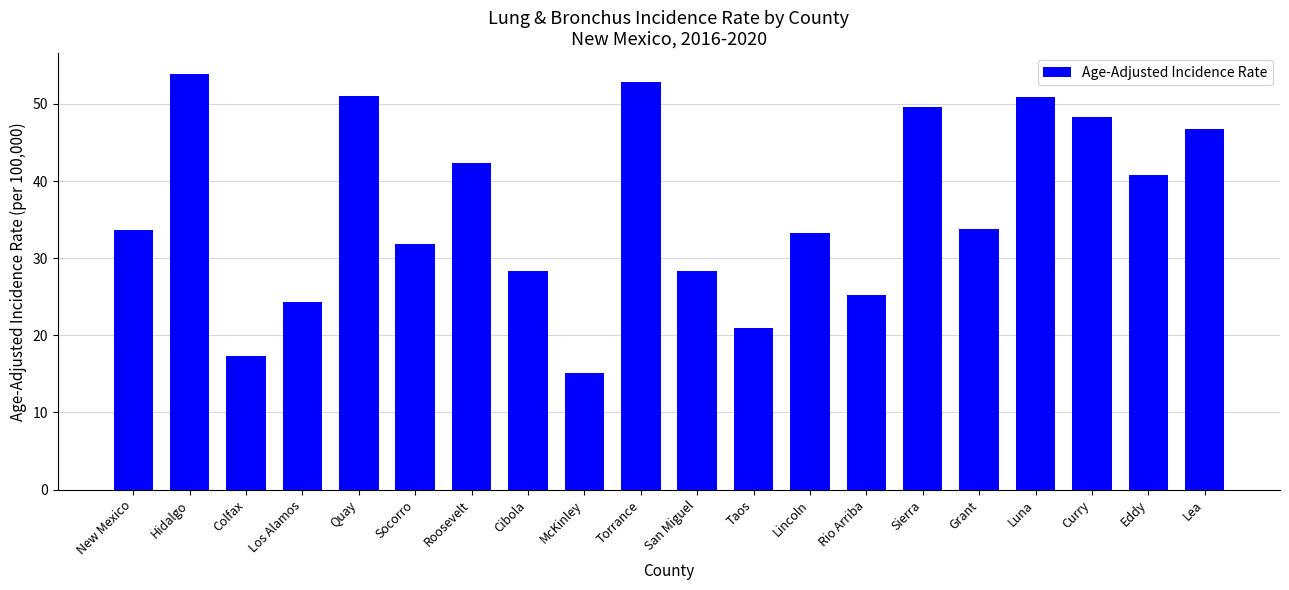

What is the value of the 5th bar from the left?

51.1